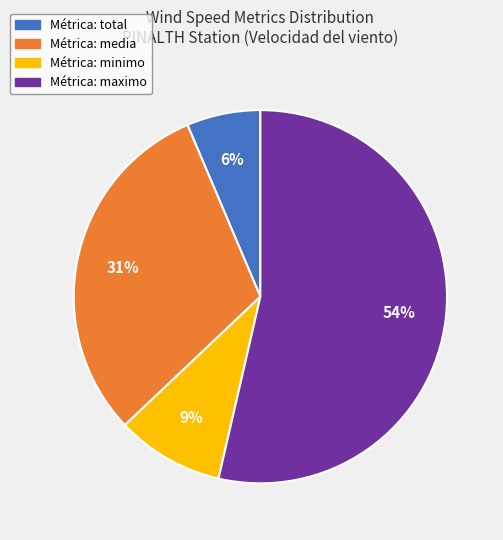

How many segments does this pie chart have?

4